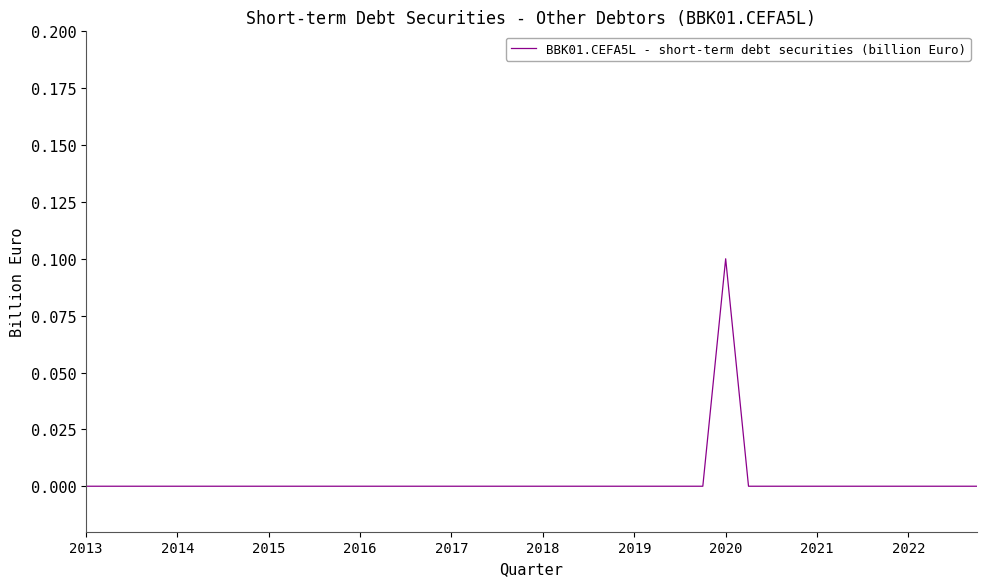

Is this an area chart (filled region under the line)?

No